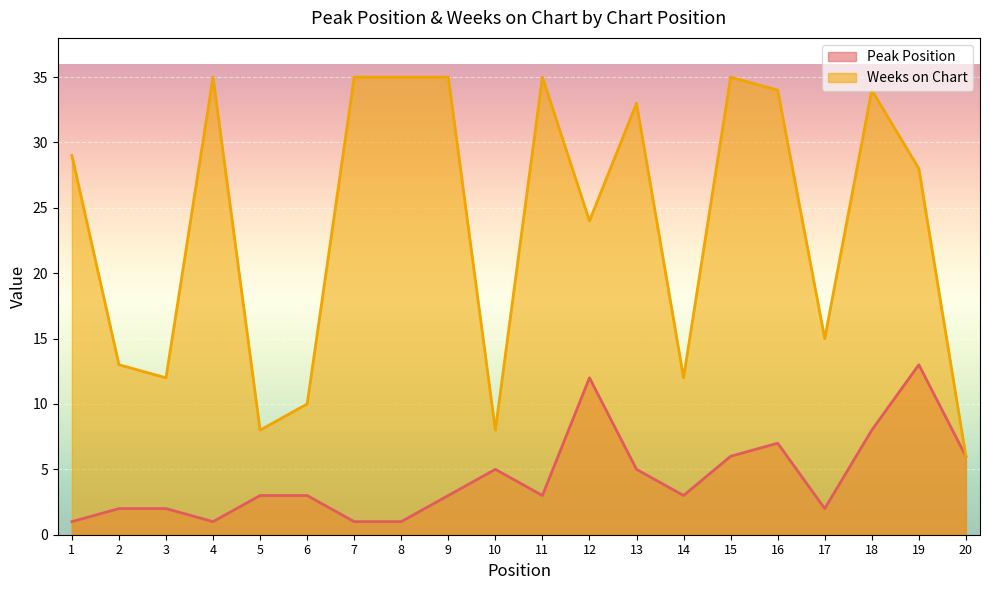

The value of Peak Position at 12 is 12. True or false?

True